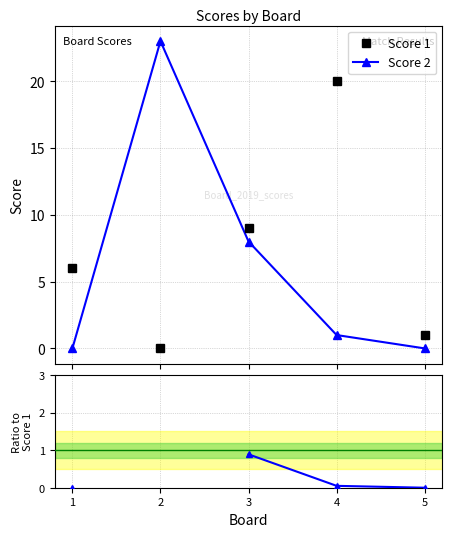

Rank the categories by Score 1 value from lowest to highest.

2, 5, 1, 3, 4